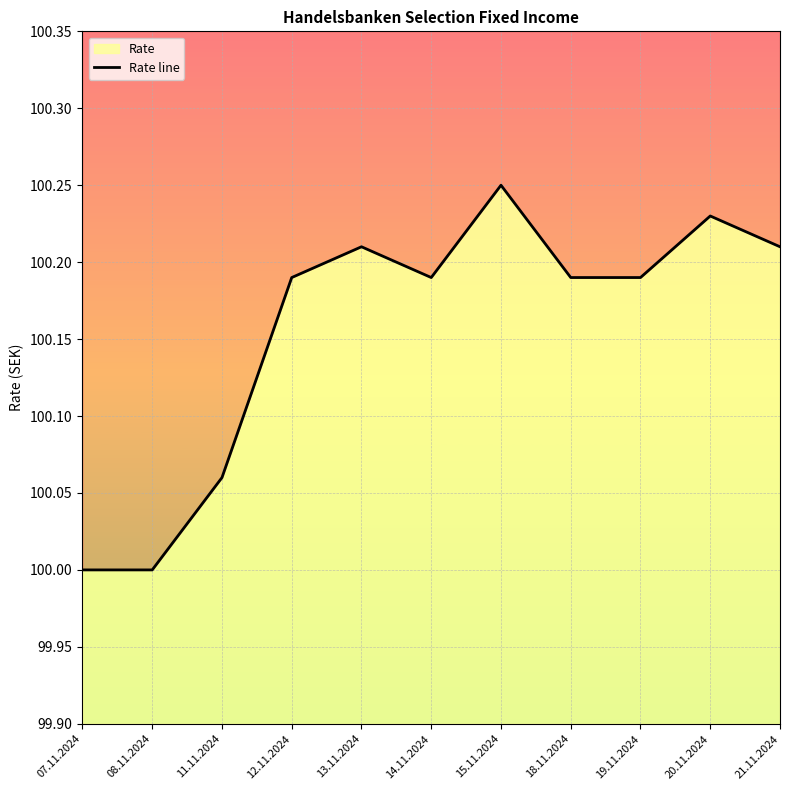

The chart shows a value of 46.7 at 13.11.2024. True or false?

False